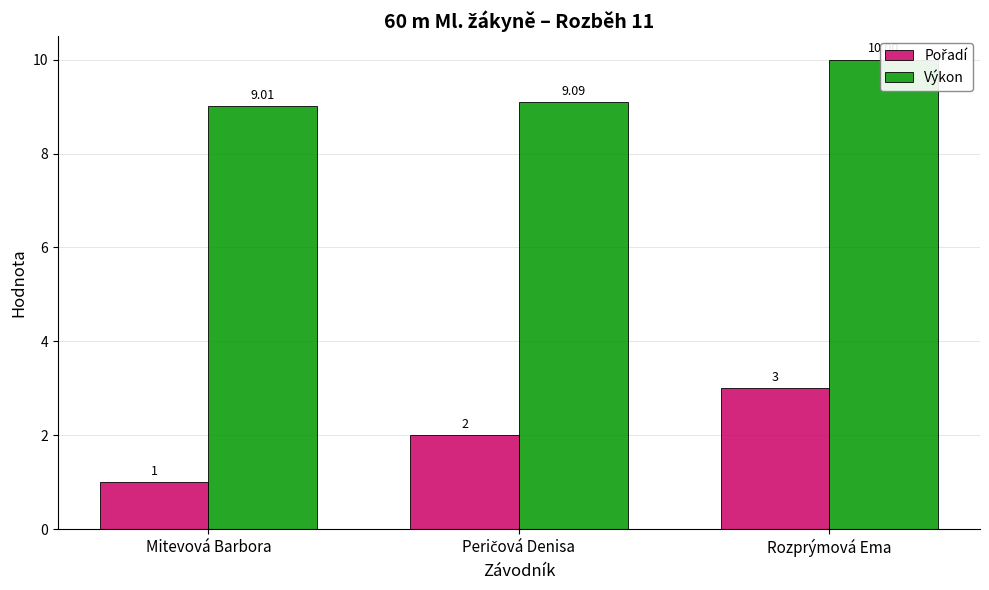

The Výkon series shows 10.0 at Rozprýmová Ema. True or false?

True